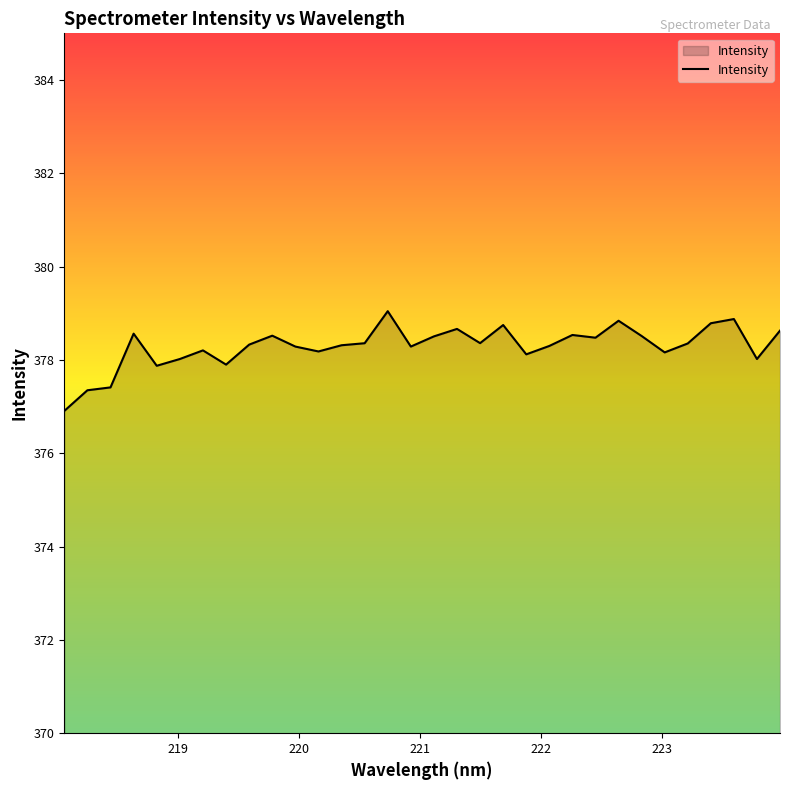

What is the difference between the maximum and minimum values?

2.1